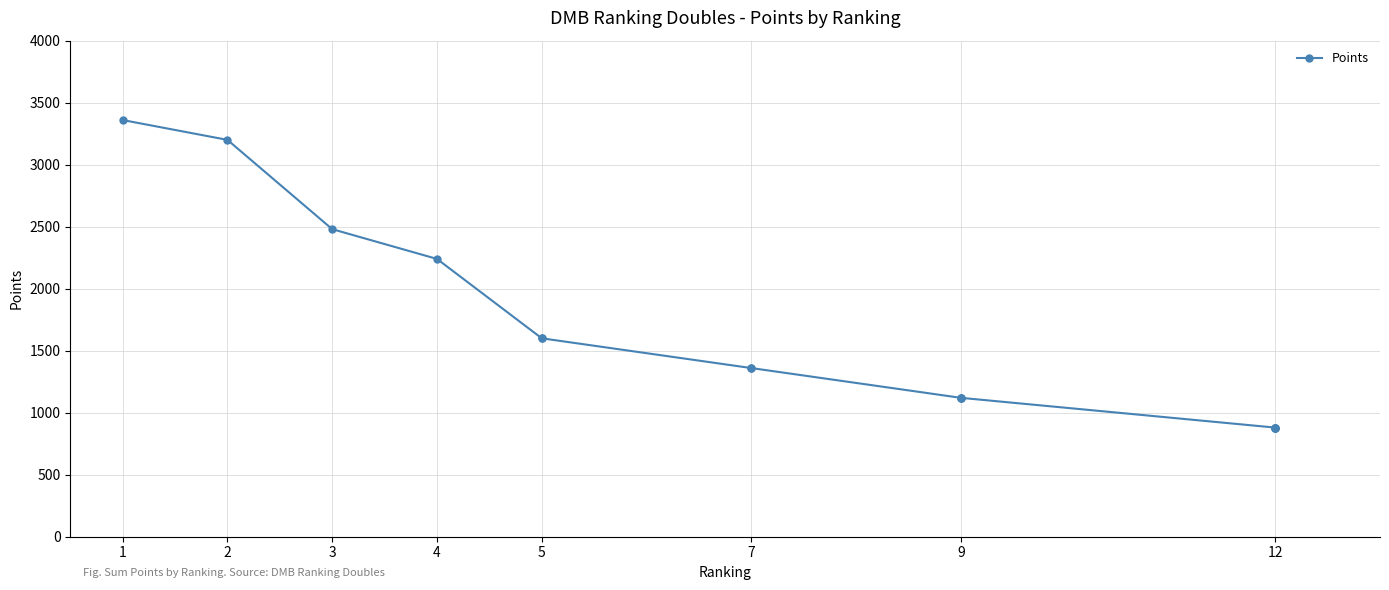

How many lines are shown in the chart?

1